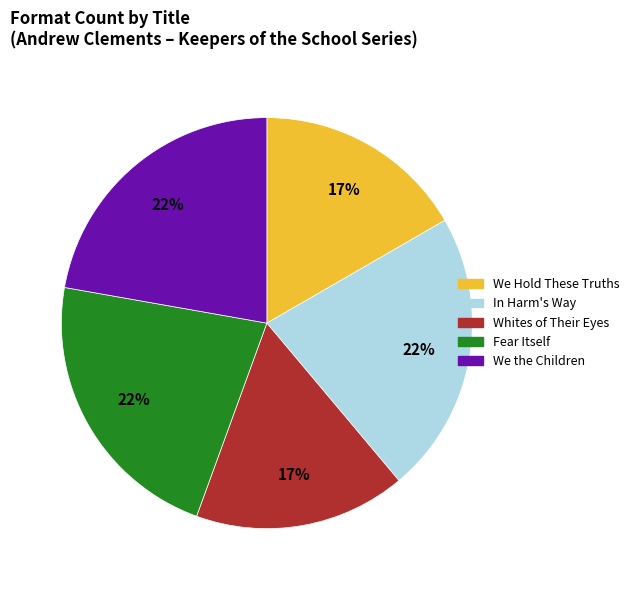

True or false: In Harm's Way accounts for 13% of the total.

False